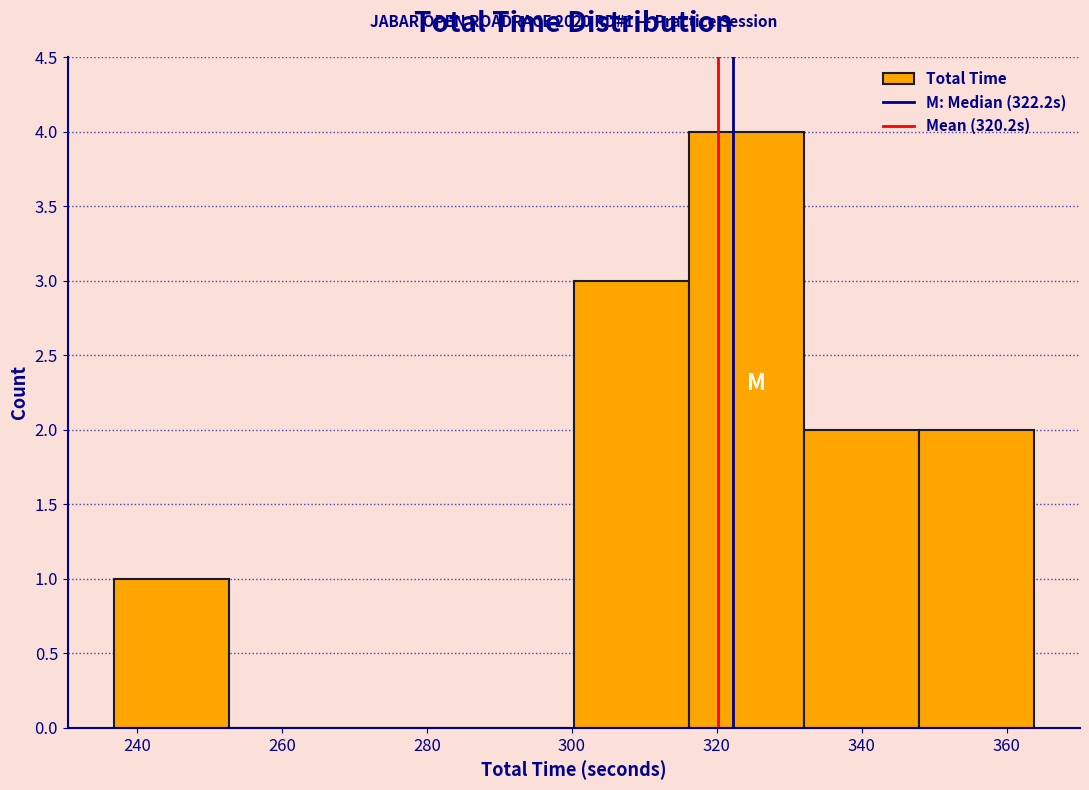

Over which range of the x-axis is the bar tallest?

316 to 332